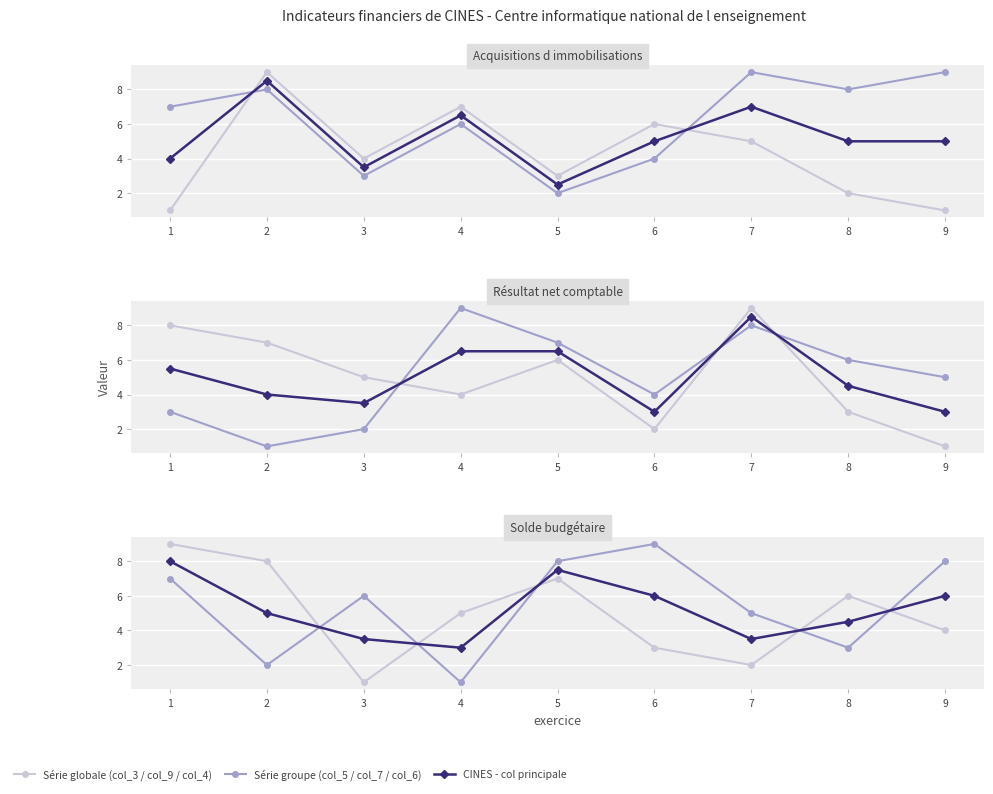

What is the approximate value of Série groupe (col_5 / col_7 / col_6) at 6?

9.0